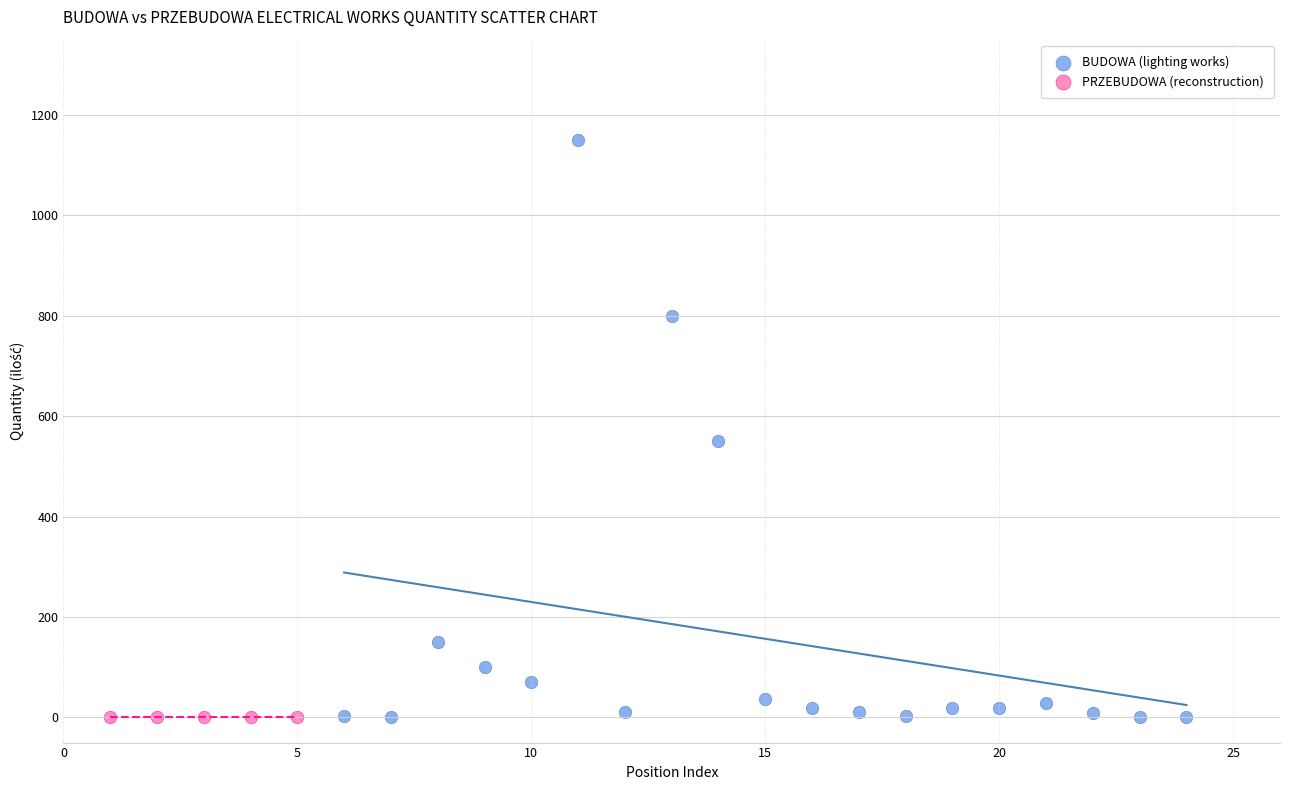

Which series reaches the maximum Y coordinate?

BUDOWA (lighting works)